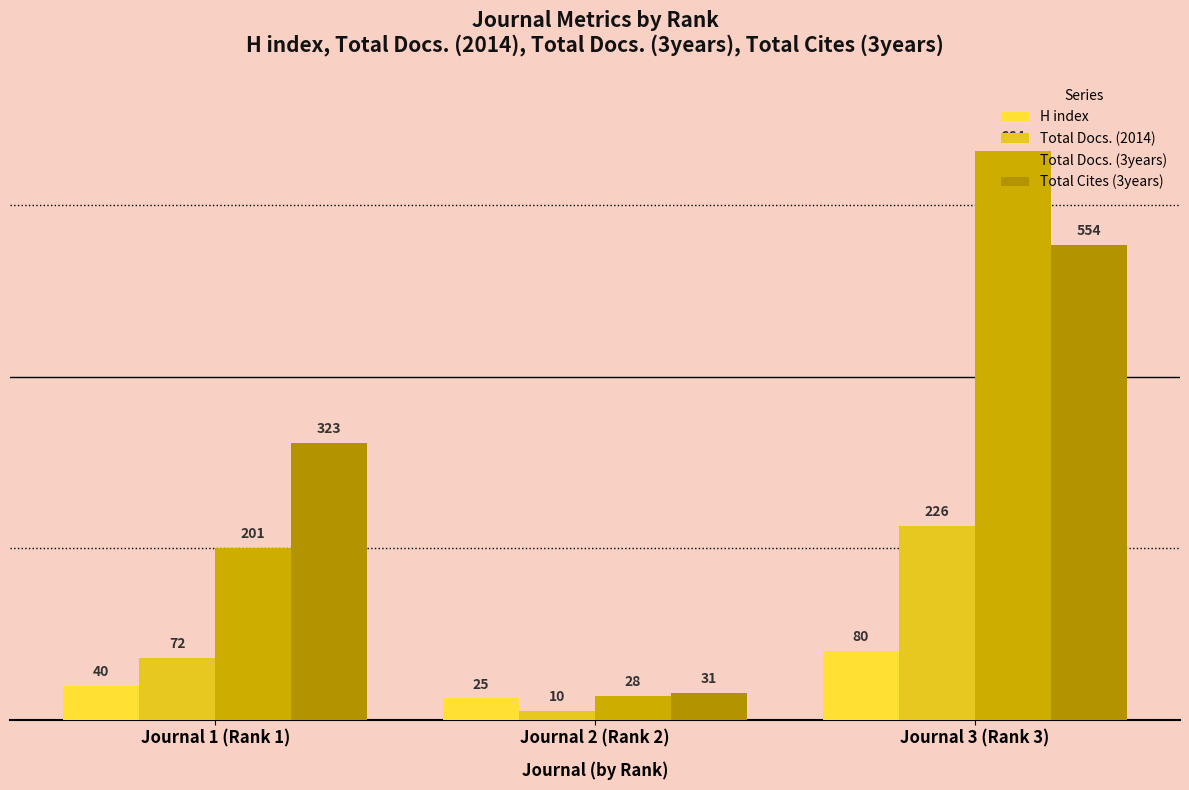

What are all the series names shown in the legend?

H index, Total Docs. (2014), Total Docs. (3years), Total Cites (3years)